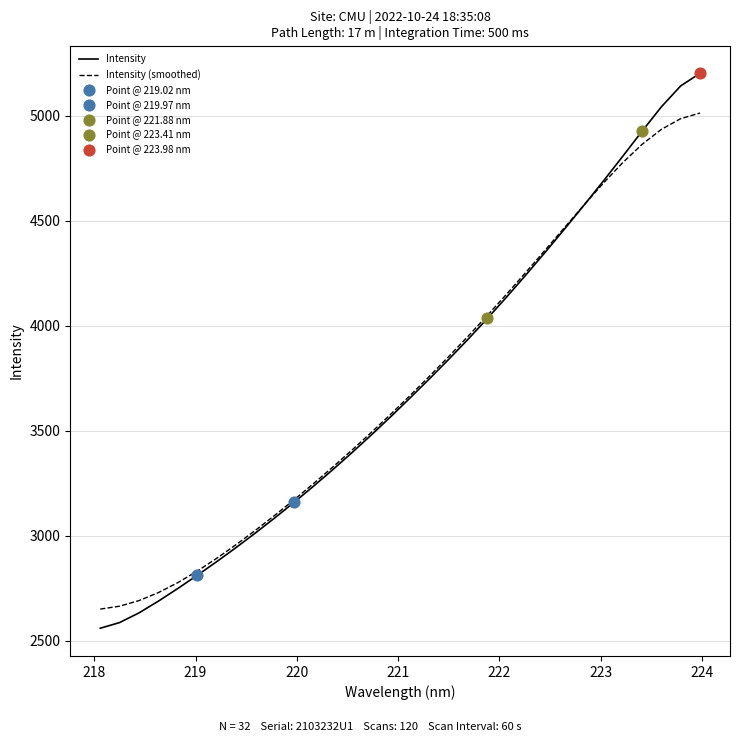

Which series has the widest spread of values?

Intensity